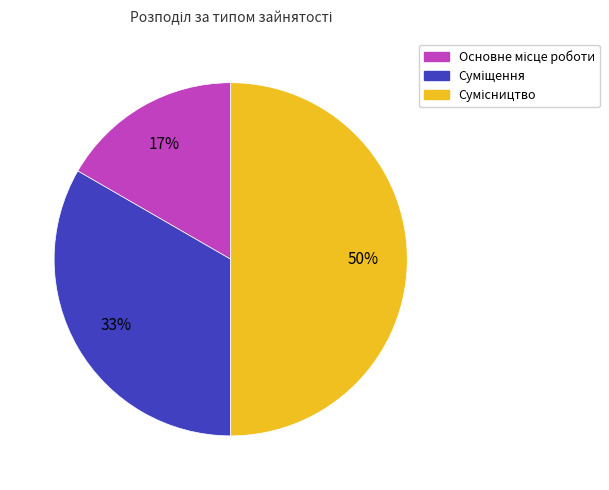

To the nearest percent, what is the difference between the largest and smallest slice percentages?

33%